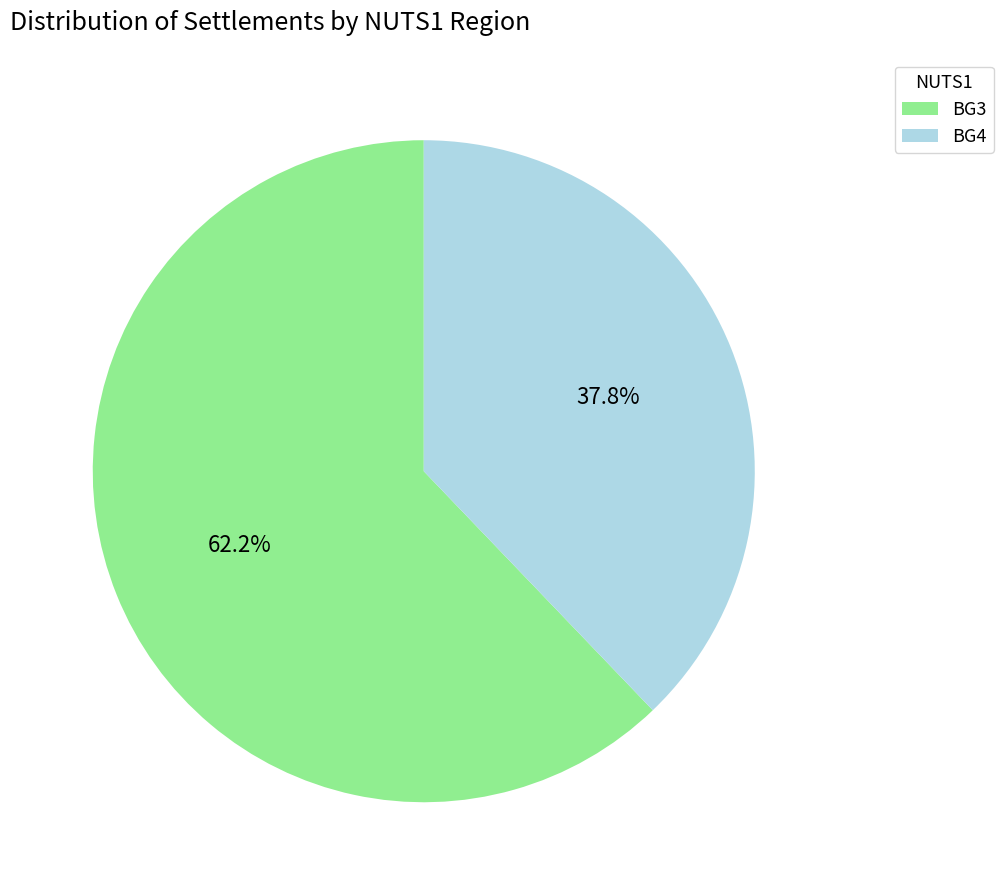

Combined, do BG3 and BG4 account for over 50%?

Yes